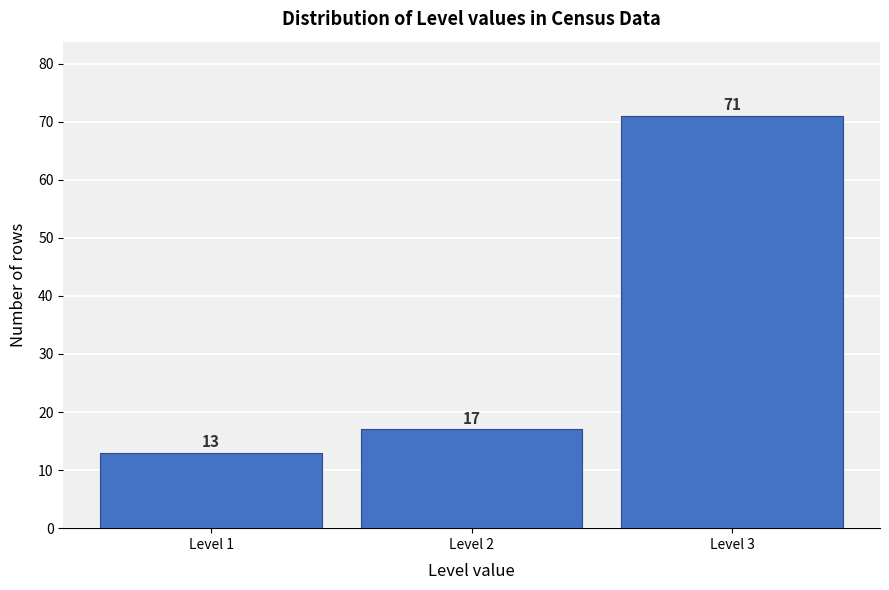

Reading left to right, extract all data points from this chart.

Level 1=13	Level 2=17	Level 3=71